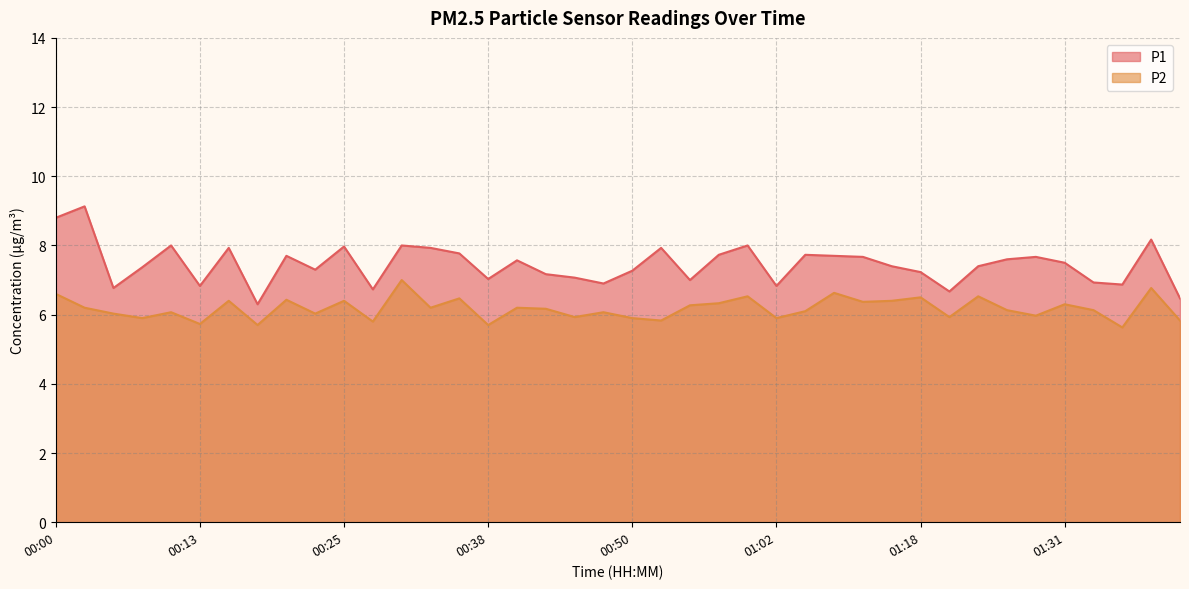

Does the chart display data point markers on the line(s)?

No